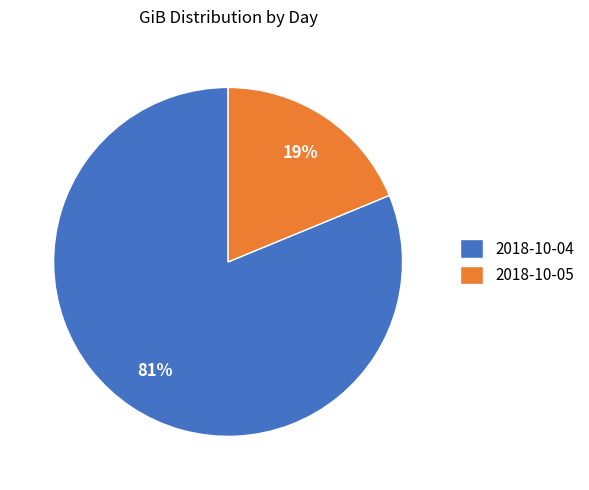

To the nearest percent, what percentage of the pie is 2018-10-05?

19%